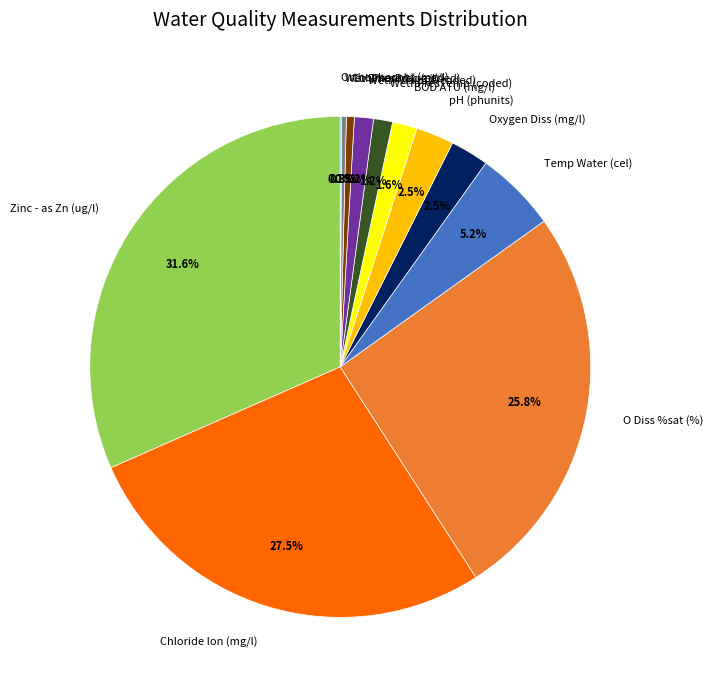

Is there any slice that represents more than half of the pie?

No